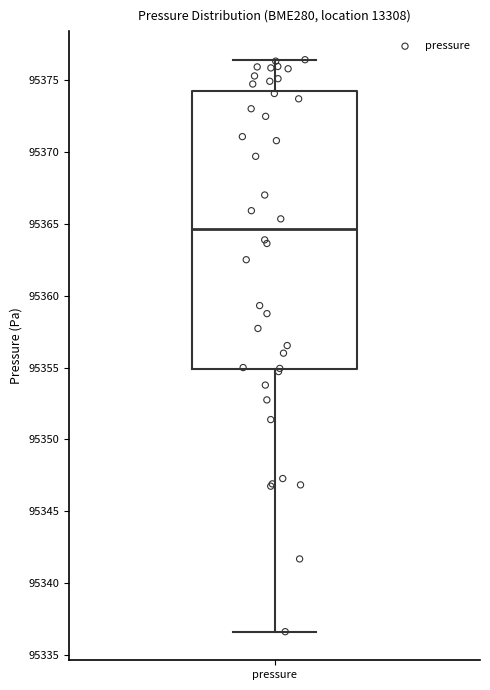

Transcribe this box plot: give where the median line is, the range the box spans, and where the two whiskers end, as read against the y-axis. The values are not printed on the chart, so give them approximately, as read against the axis.

median 95364.5, box 95355.0 to 95374.0, whiskers 95336.5 to 95376.5